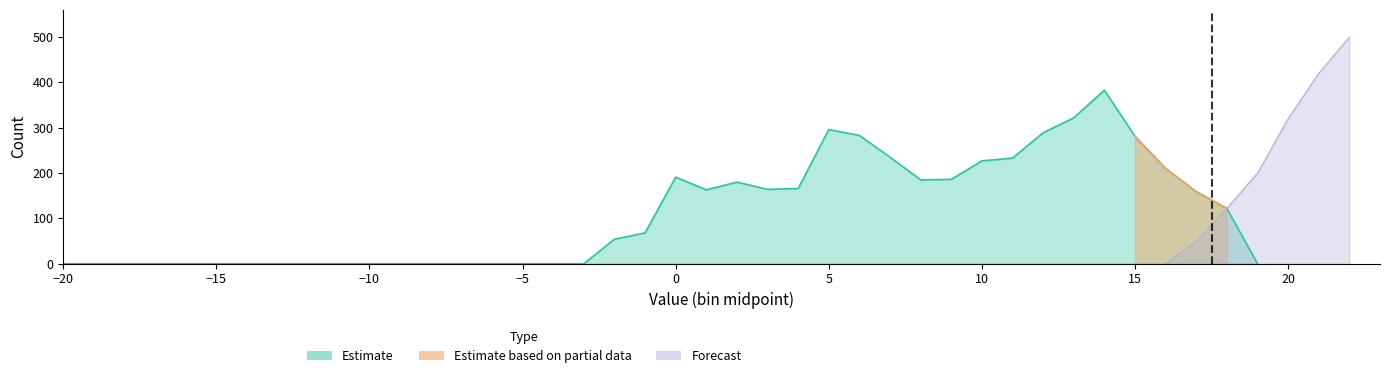

True or false: Estimate has a value of 0 at -4.0.

True